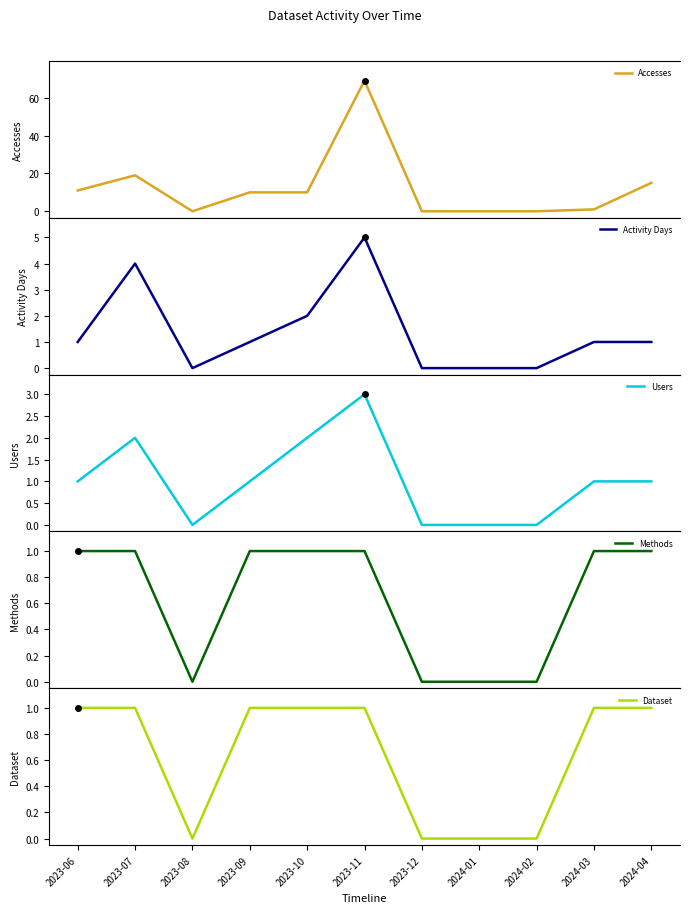

What is the label of the 8th point from the left?

2024-01